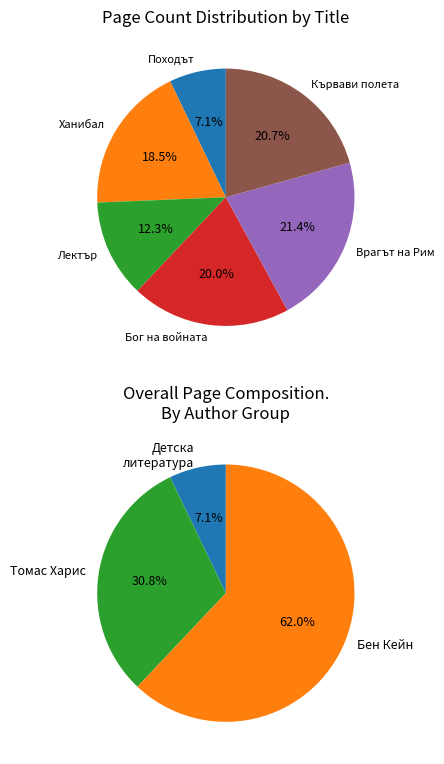

Is it true that Походът на Ханибал is 1% of the pie?

False